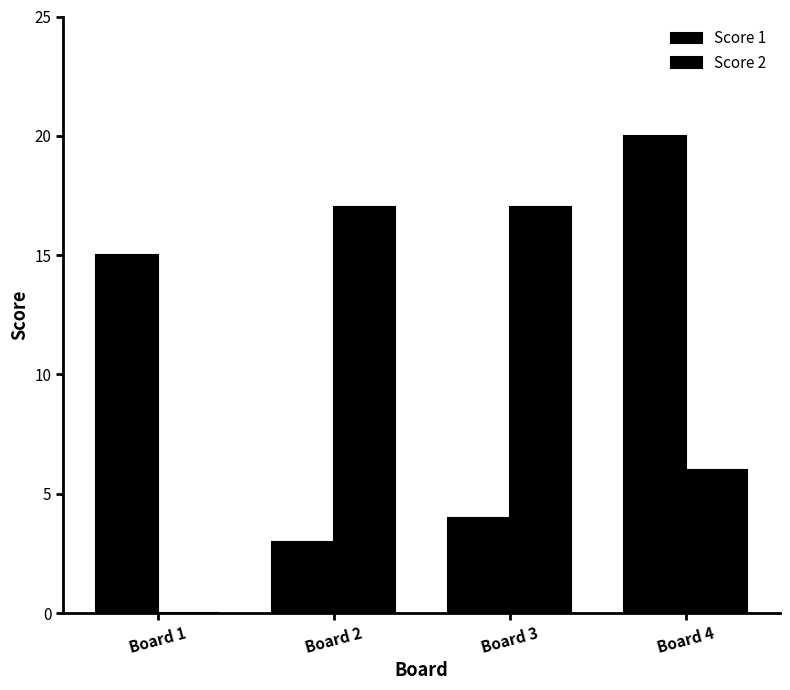

Rank the series by their maximum value, from highest to lowest.

Score 1, Score 2